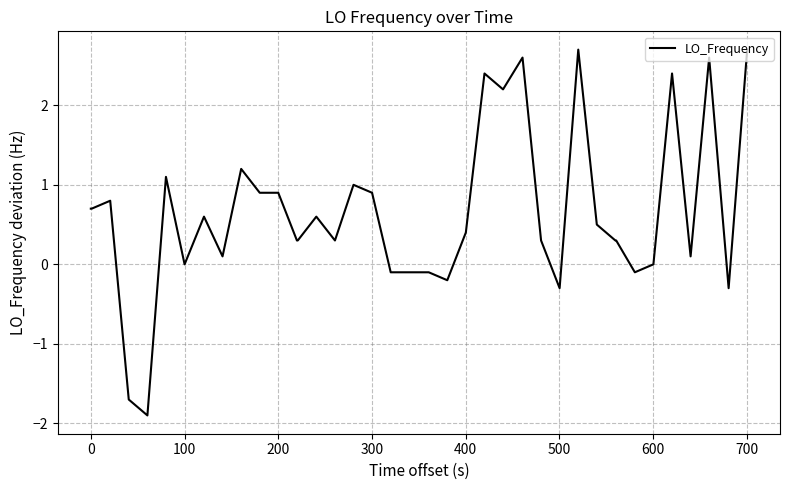

What is the greatest value displayed?

2.7